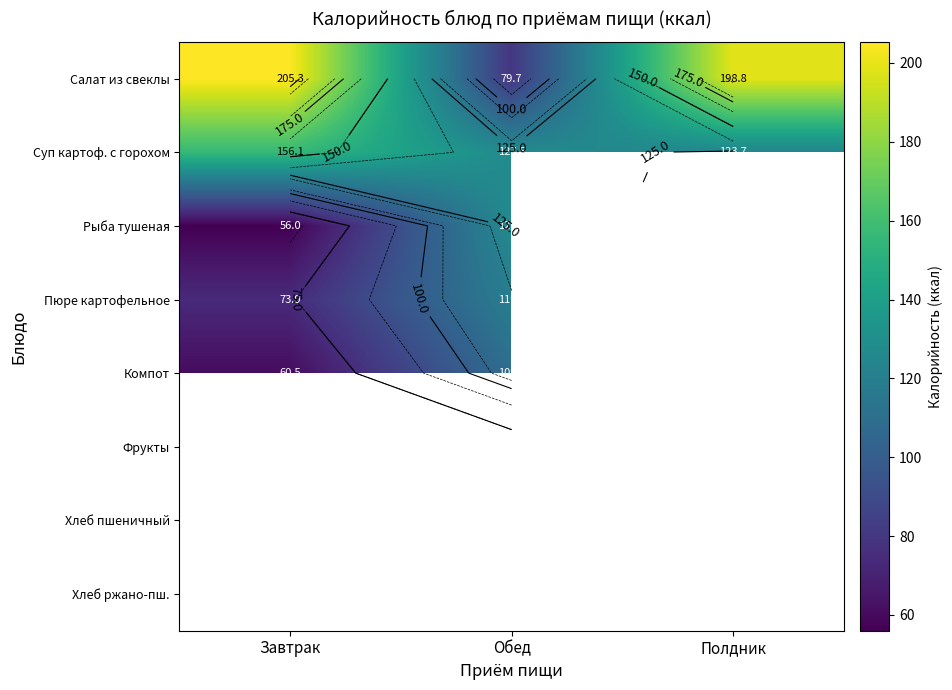

Rank the series by their maximum value, from highest to lowest.

Салат из свеклы, Суп картоф. с горохом, Рыба тушеная, Пюре картофельное, Компот, Фрукты, Хлеб пшеничный, Хлеб ржано-пш.